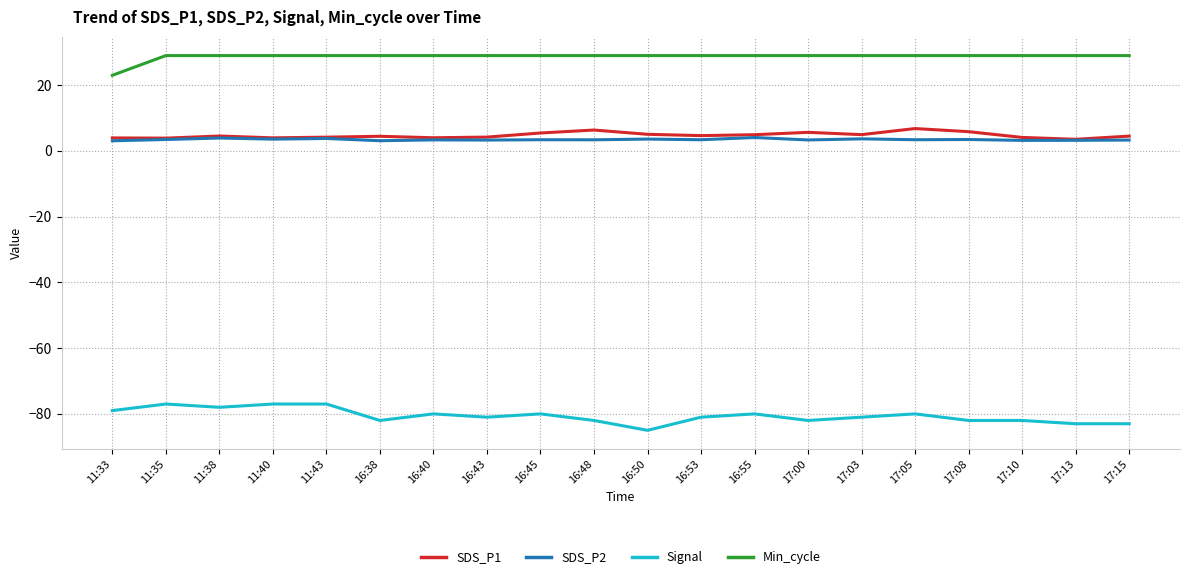

What is the minimum value shown in the chart?

-85.0